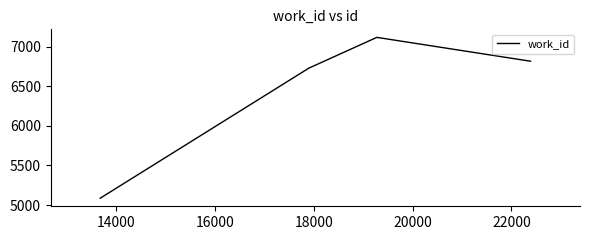

Count the number of data series in this chart.

1